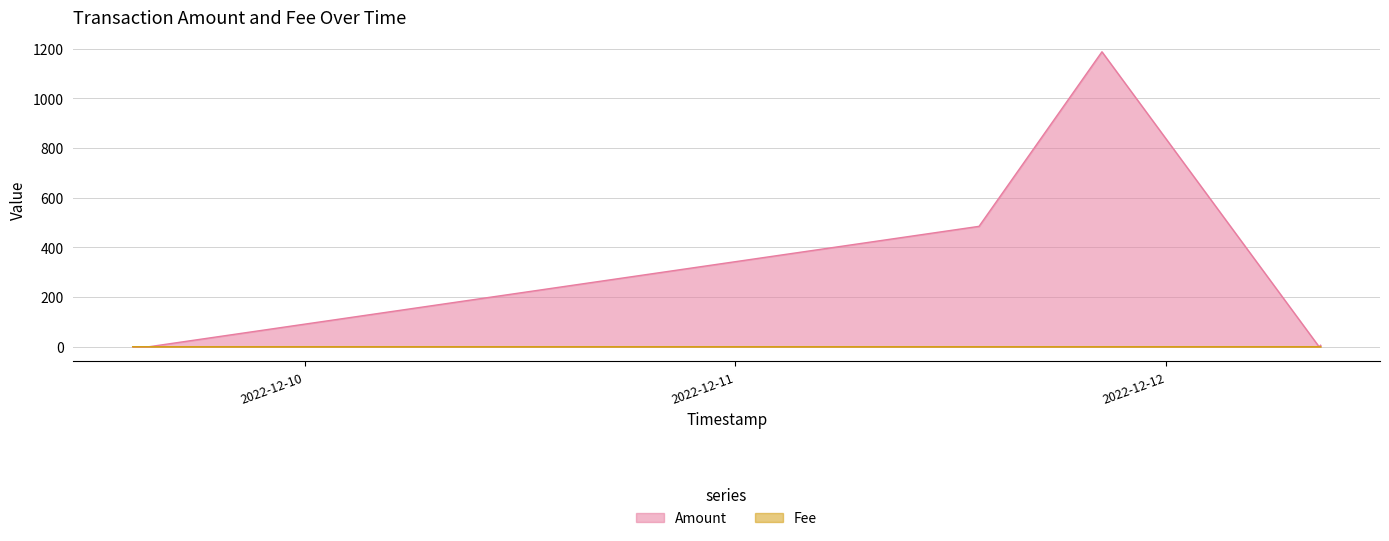

Reading left to right, what are all the values shown in this chart?

Amount: 0.0	0.0	484.5	1187.1	0.0	6.0
Fee: 0.0	0.0	0.0	0.0	0.0	0.0